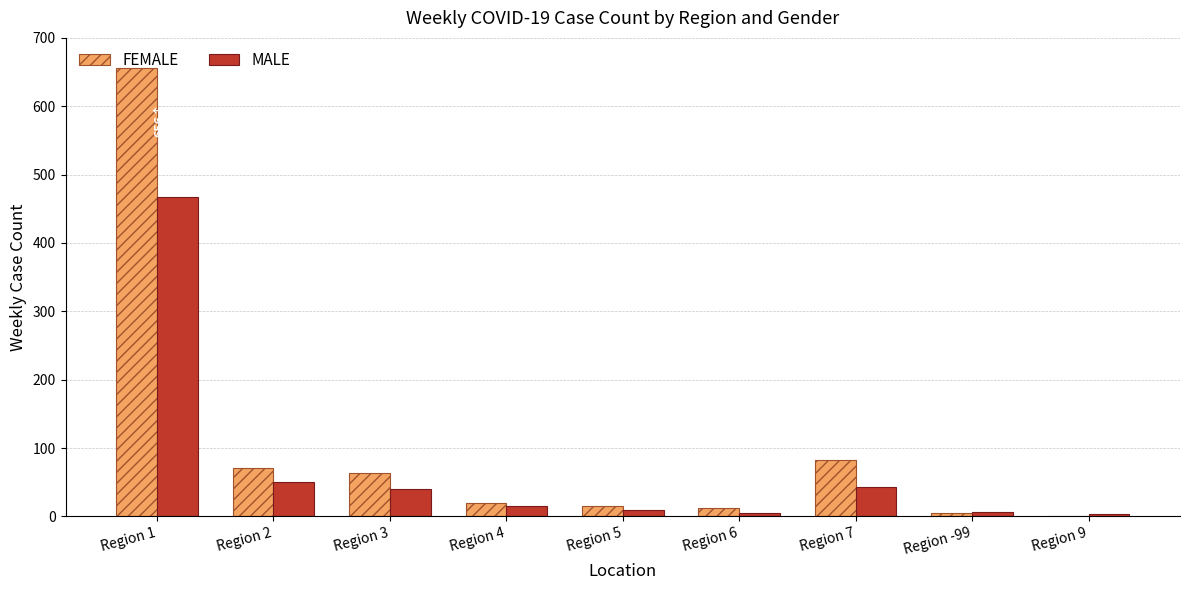

Which series has the largest total across all categories?

FEMALE